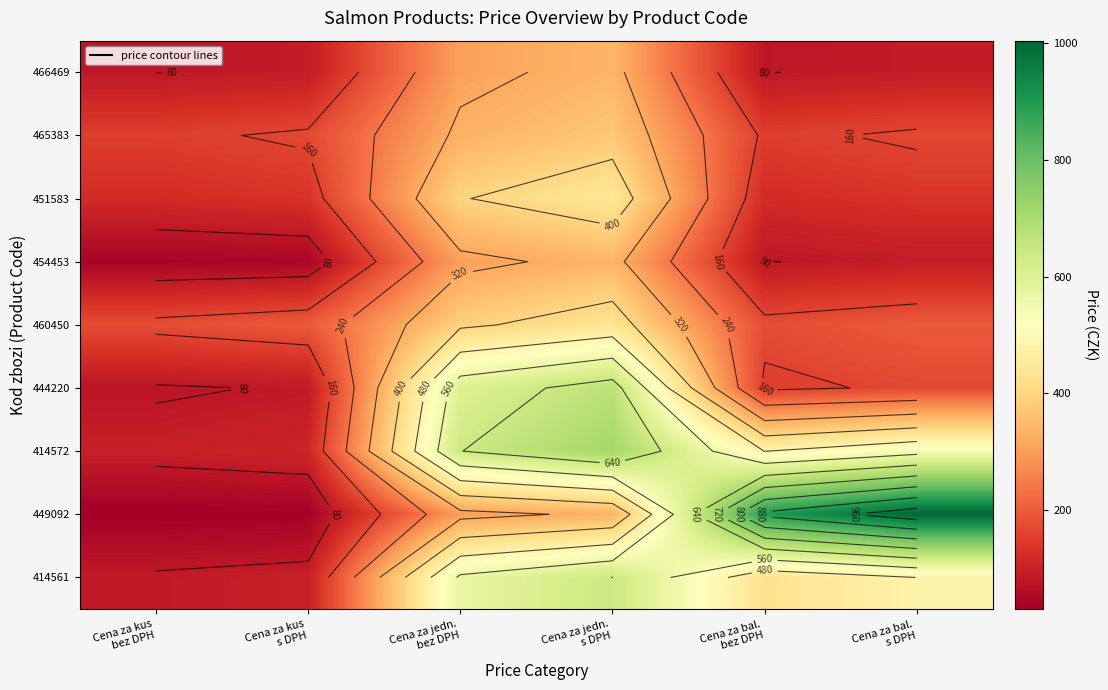

At which label does 465383 first exceed 167?

Cena za kus s DPH